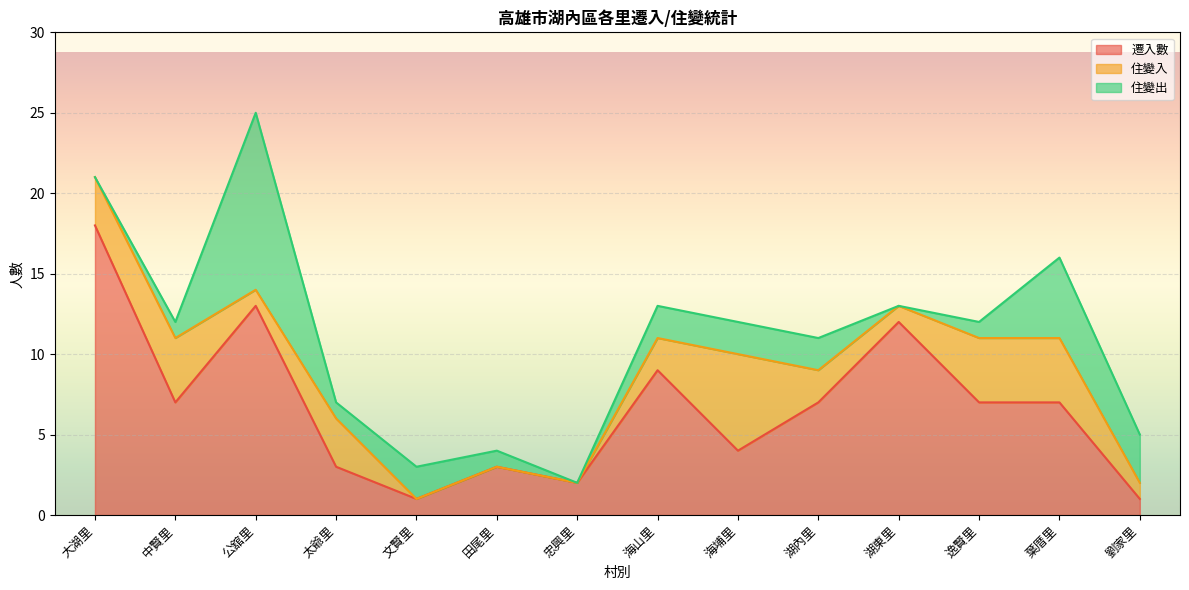

The 住變入 series shows 2 at 劉家里. True or false?

False